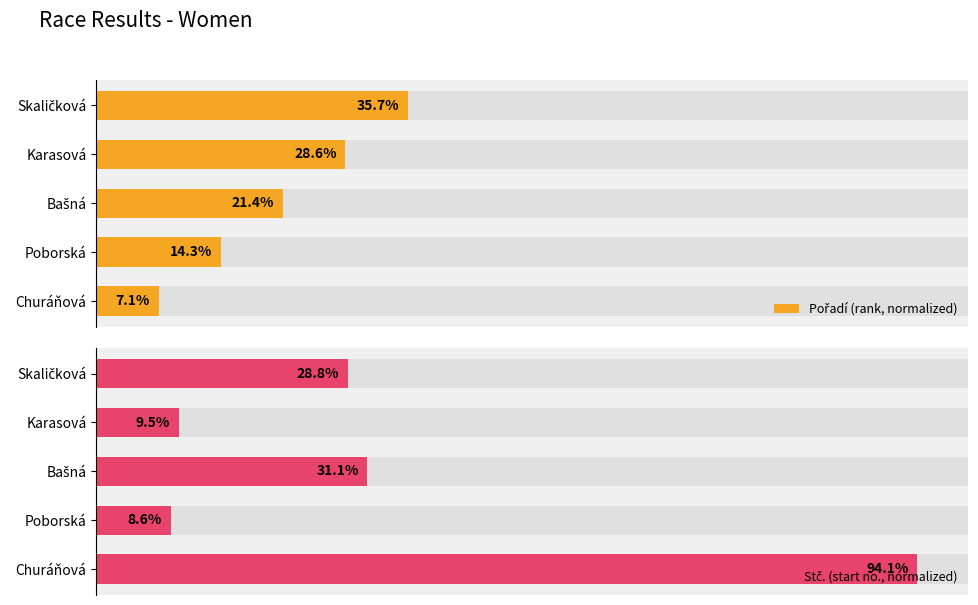

How many data points in Pořadí (rank, normalized) are above 21?

3